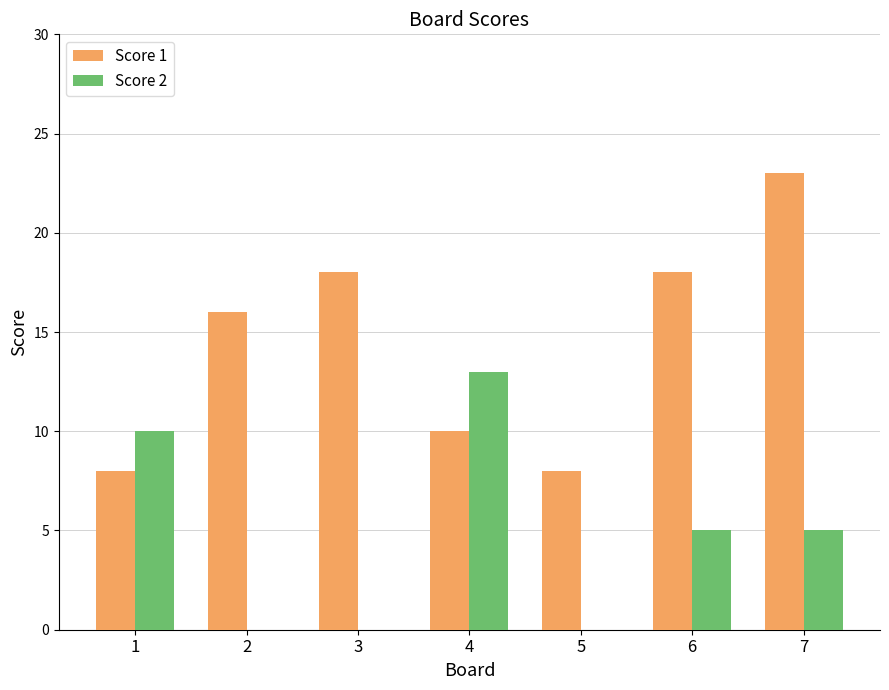

Reading left to right, list all the values displayed in this chart.

Score 1: 1=8	2=16	3=18	4=10	5=8	6=18	7=23
Score 2: 1=10	2=0	3=0	4=13	5=0	6=5	7=5